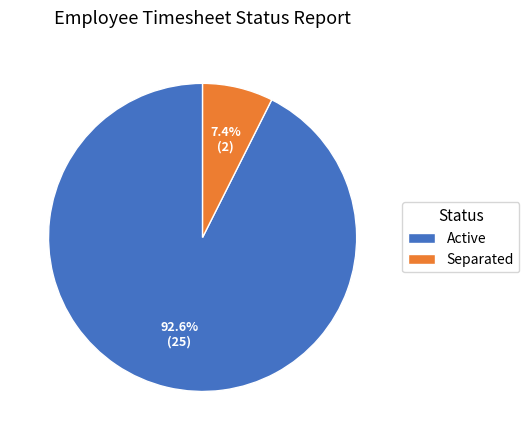

What percentage do Separated and Active together represent?

100.0%